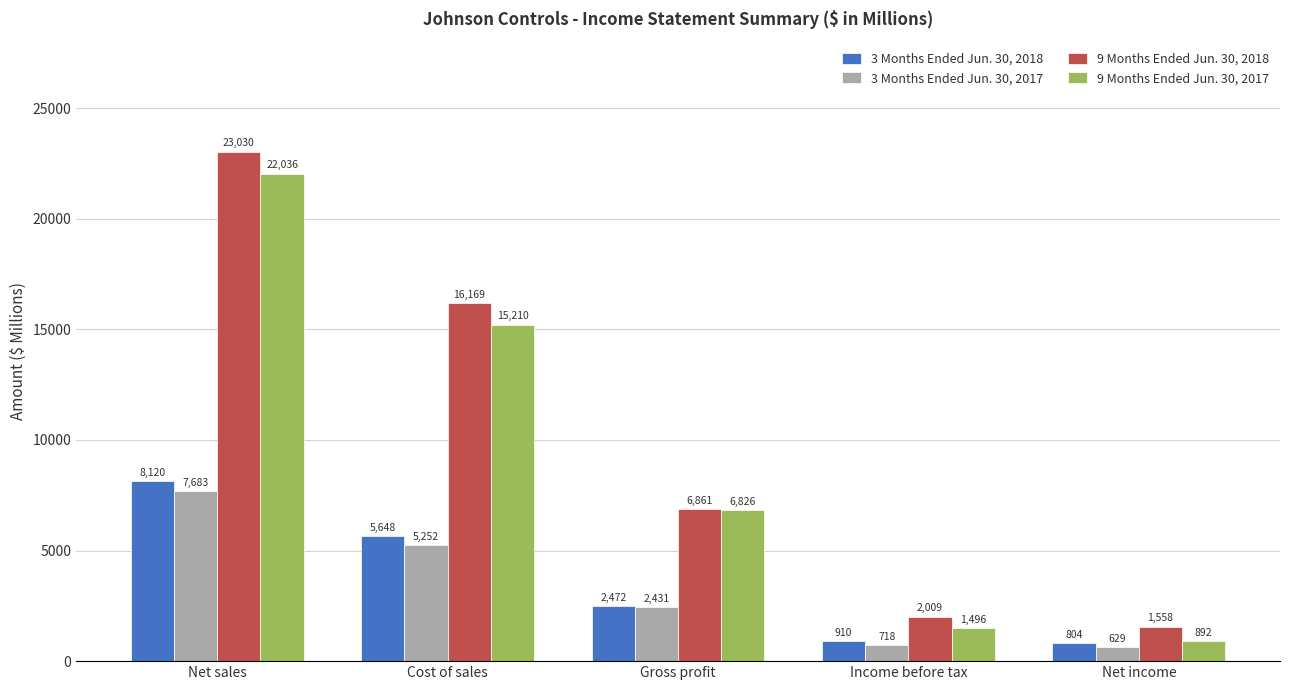

The 9 Months Ended Jun. 30, 2017 series shows 892 at Net income. True or false?

True